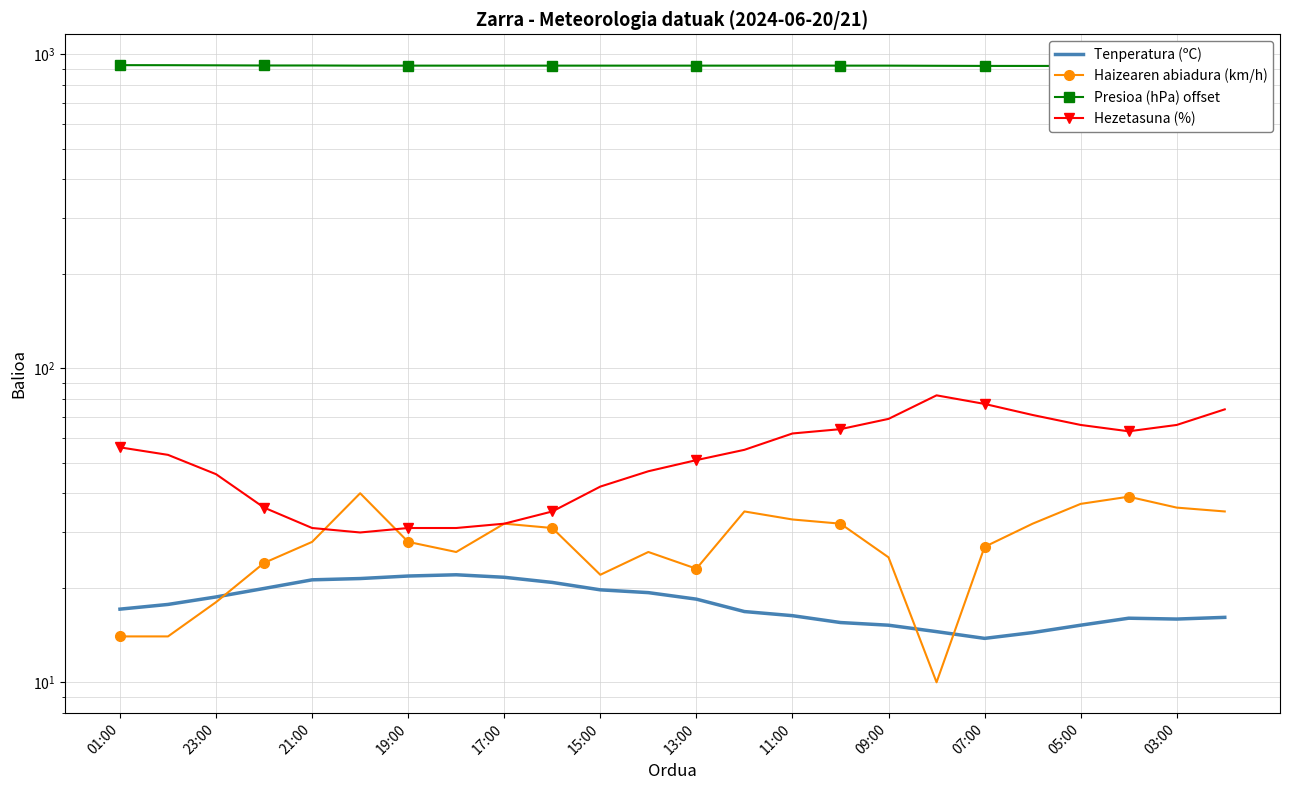

What is the minimum value for Presioa (hPa) offset?

918.0